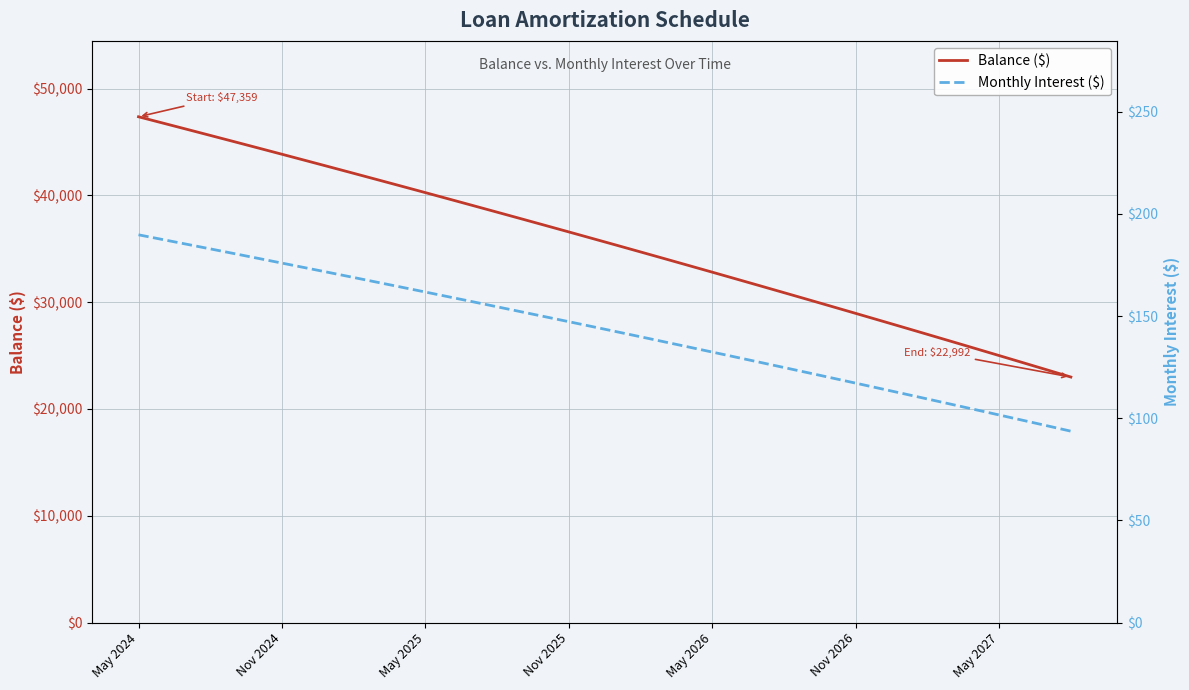

What is the lowest value of the Balance ($) series?

22992